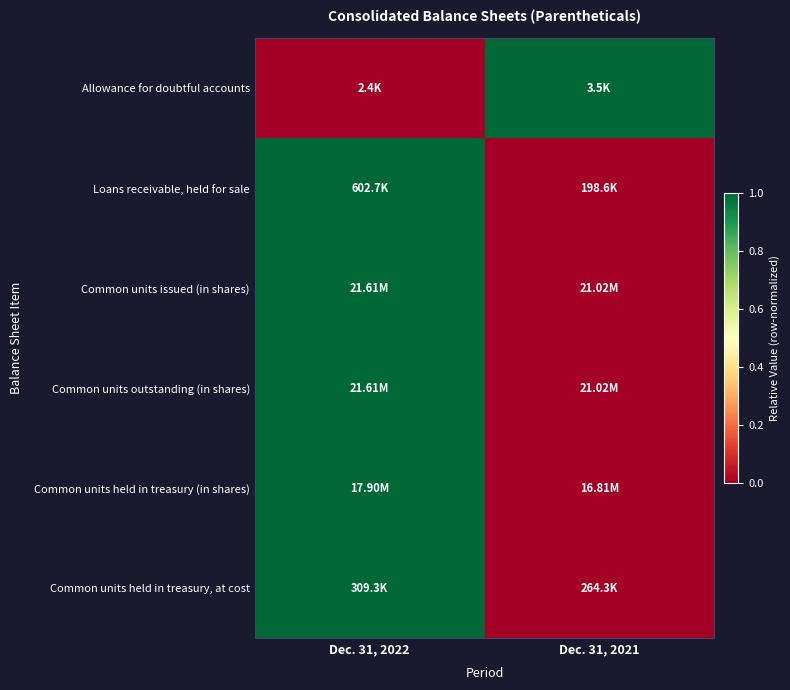

At how many categories does at least one series exceed 0?

2